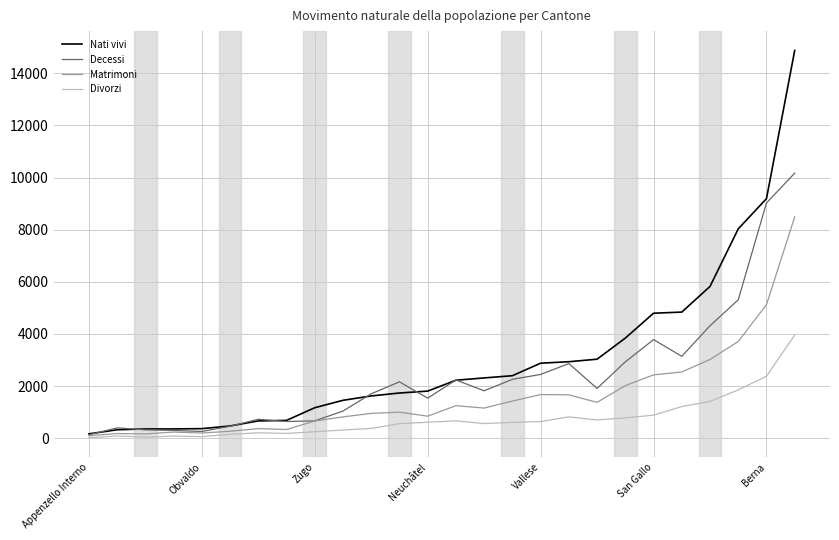

What is the maximum value shown in the chart?

14879